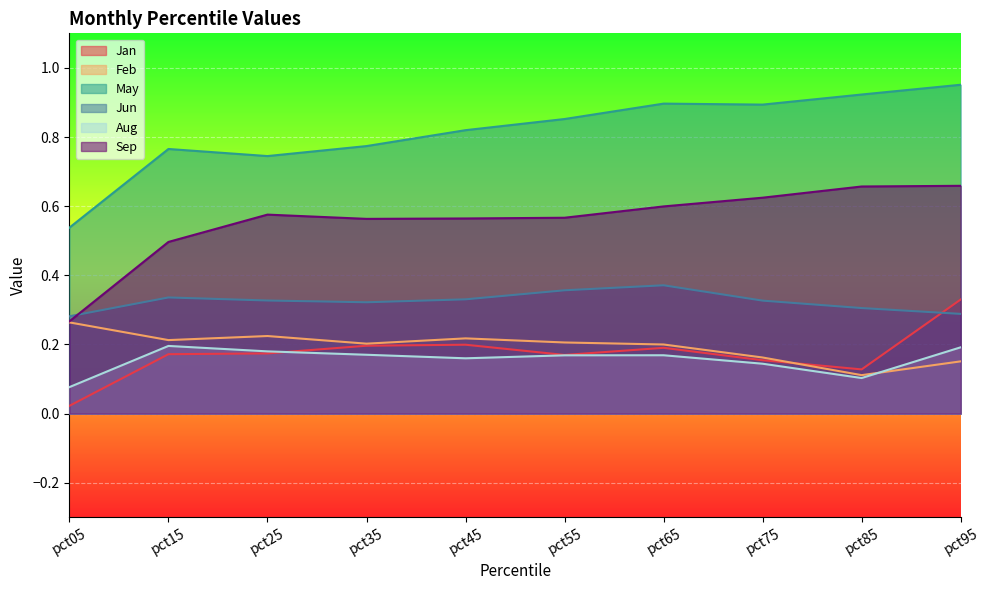

What is the sum of all Jan values?

1.7